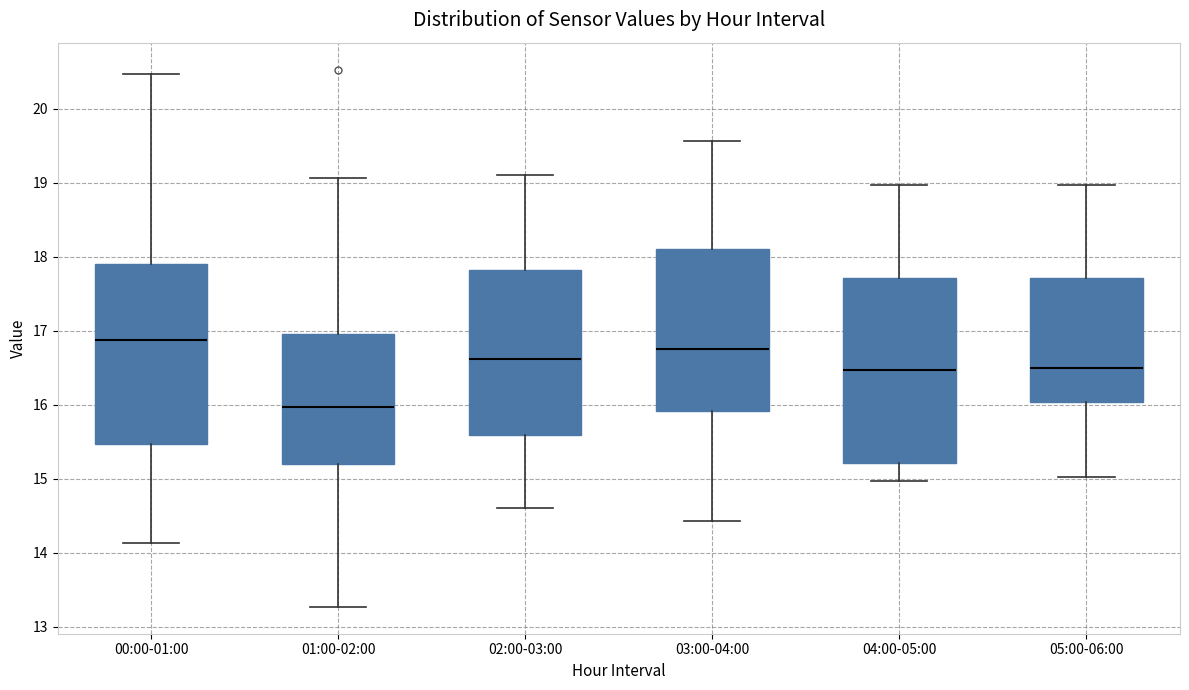

Which box has the highest median line?

00:00-01:00